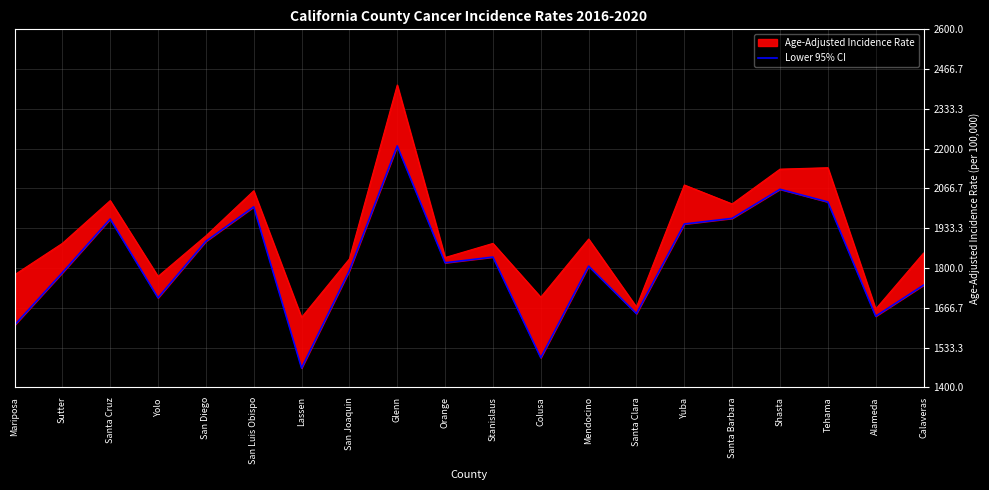

Reading left to right, extract all data points from this chart.

Mariposa=1608.5	Sutter=1784.2	Santa Cruz=1964.3	Yolo=1700.1	San Diego=1889.6	San Luis Obispo=2005.1	Lassen=1464.7	San Joaquin=1791.5	Glenn=2209.3	Orange=1817.6	Stanislaus=1836.7	Colusa=1499.3	Mendocino=1806.4	Santa Clara=1647.1	Yuba=1947.5	Santa Barbara=1966.5	Shasta=2063.9	Tehama=2021.5	Alameda=1638.4	Calaveras=1742.6